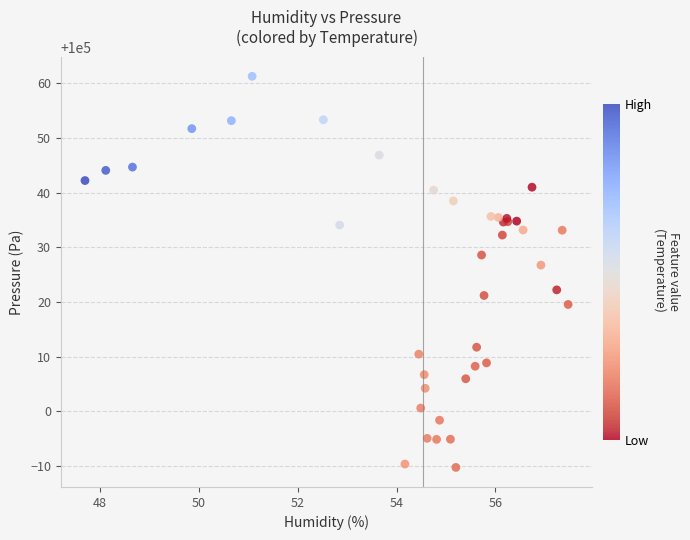

What Y value in the scatter plot is closest to 100025?

100026.8